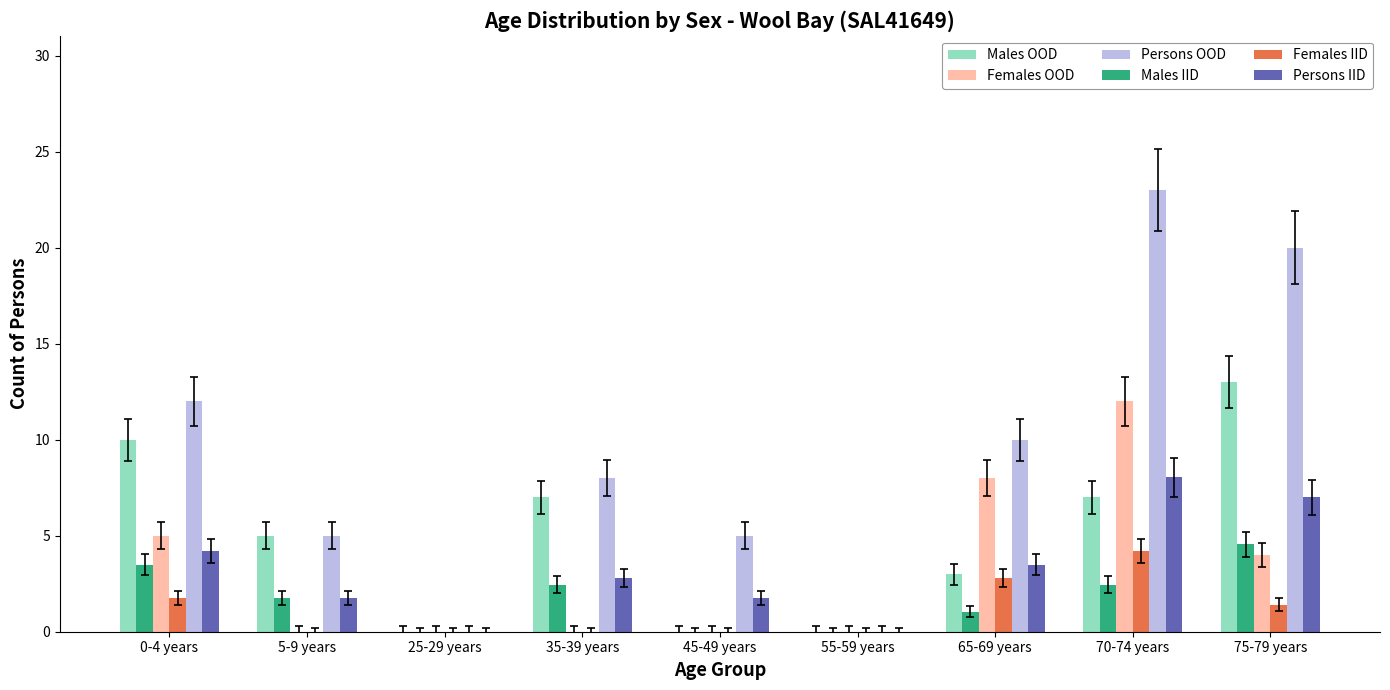

What is the total value across all series at 70-74 years?

56.7